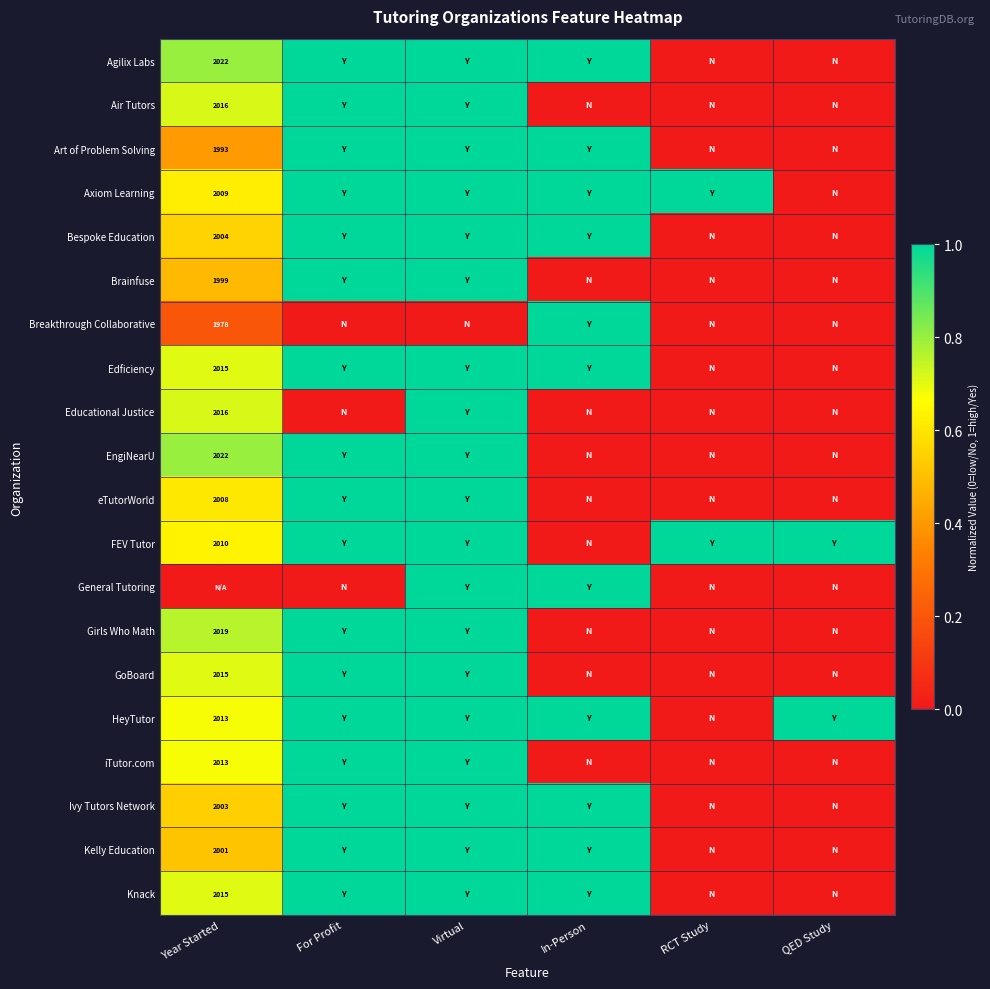

Between In-Person and Virtual, which is larger?

In-Person